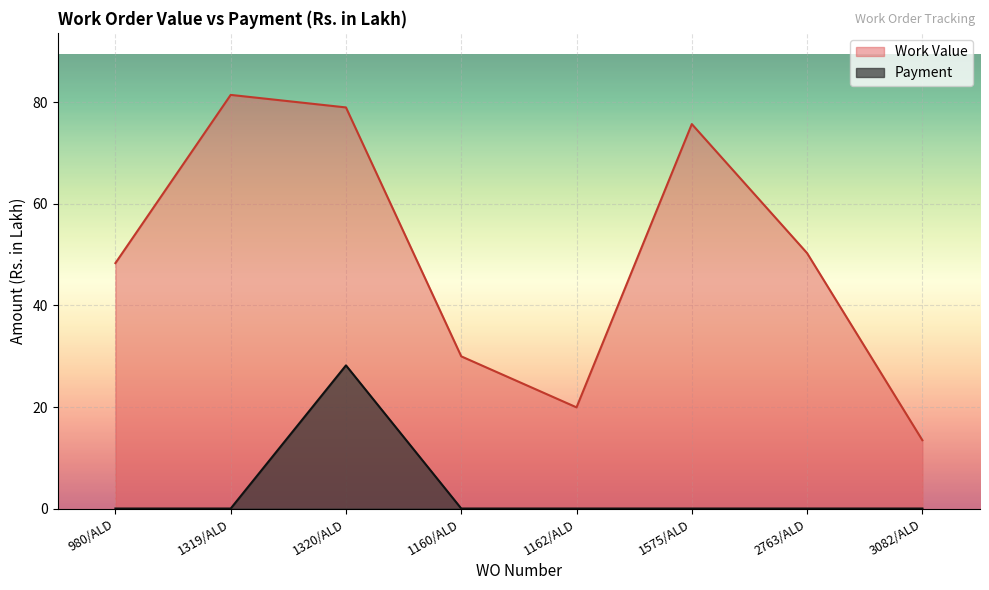

What is the maximum value for Payment?

28.2